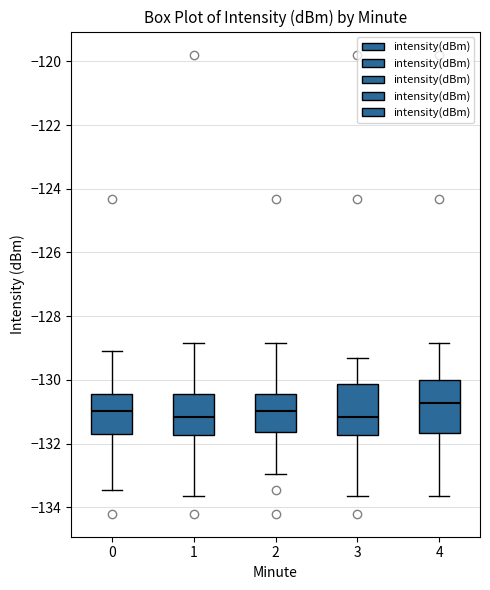

Reading left to right, read every box against the y-axis: the position of its median line, the range the box covers, and the ends of its whiskers. The values are not printed on the chart, so give them approximately, as read against the axis.

0: median -131.0, box -131.6 to -130.4, whiskers -133.4 to -129.0
1: median -131.2, box -131.8 to -130.4, whiskers -133.6 to -128.8
2: median -131.0, box -131.6 to -130.4, whiskers -133.0 to -128.8
3: median -131.2, box -131.8 to -130.2, whiskers -133.6 to -129.4
4: median -130.8, box -131.6 to -130.0, whiskers -133.6 to -128.8